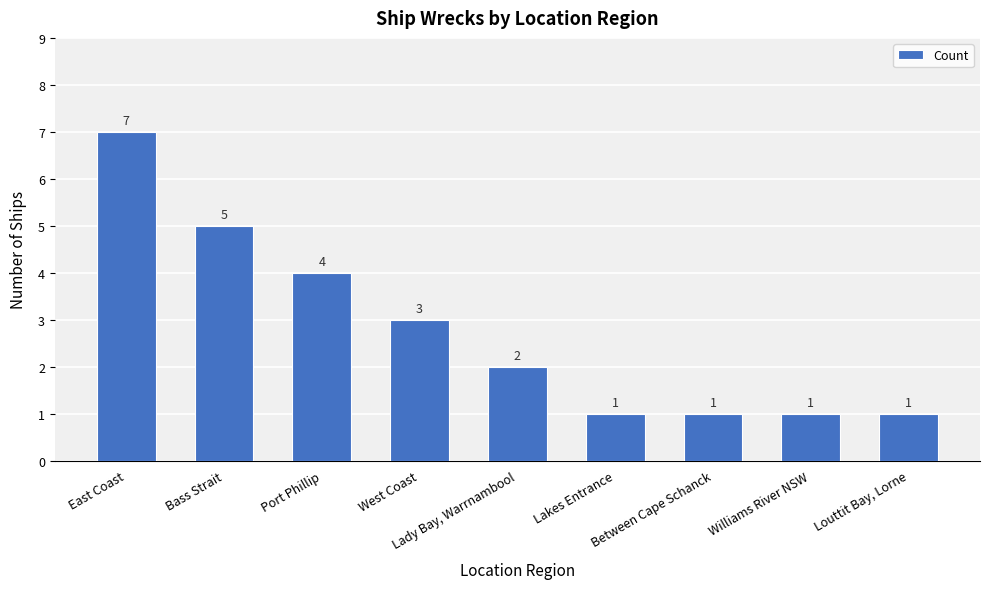

Is it true that the value at Lady Bay, Warrnambool is 2?

True